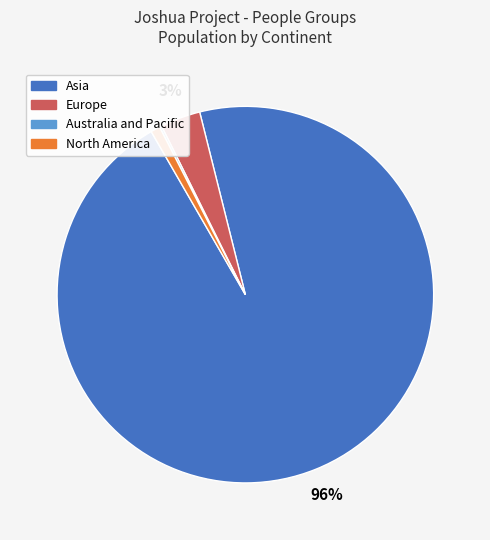

Which category has the biggest portion of the pie?

Asia